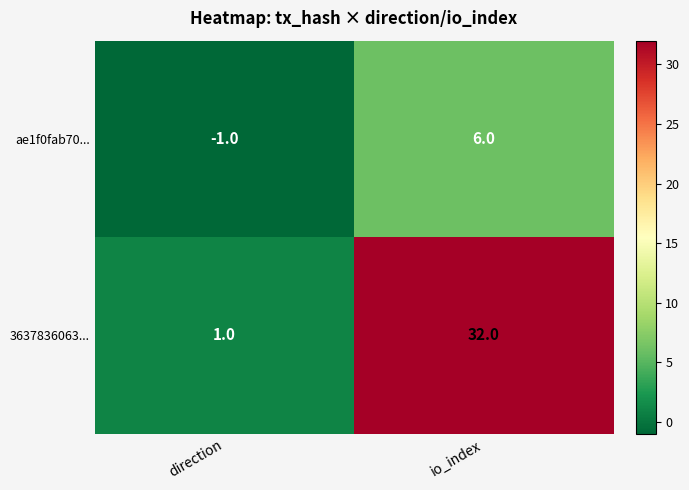

At which label does 3637836063... reach its minimum?

direction